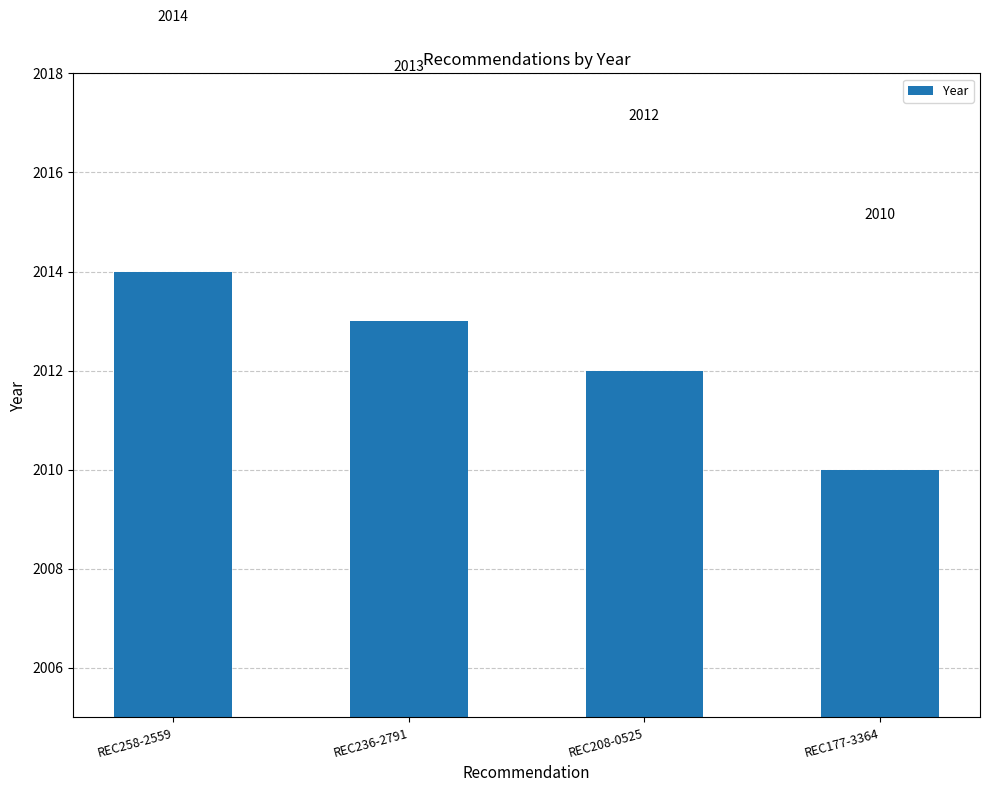

Is it true that the value at REC208-0525 is 2012?

True